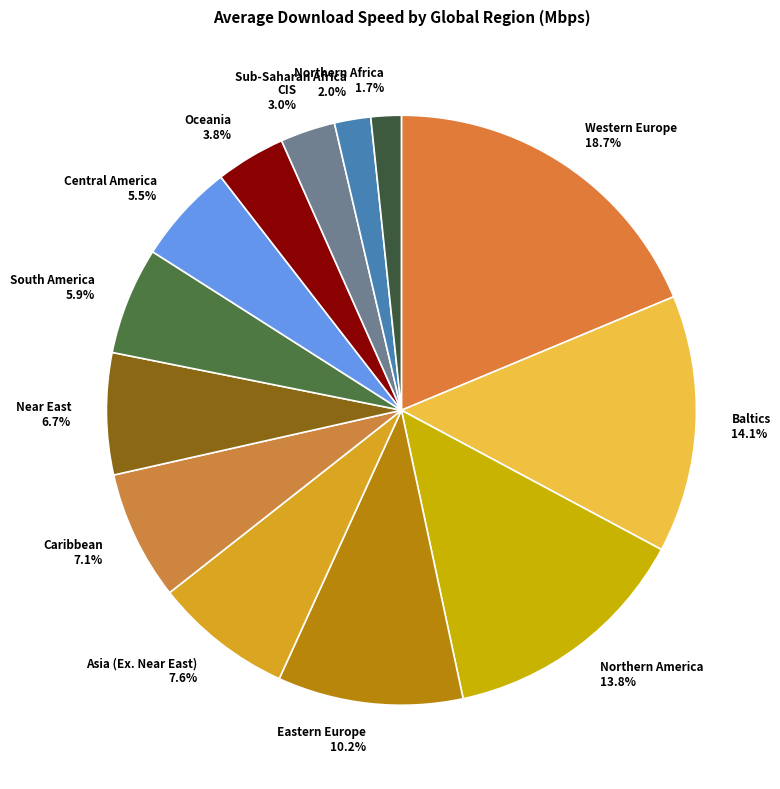

Does Oceania account for over 50% of the chart?

No